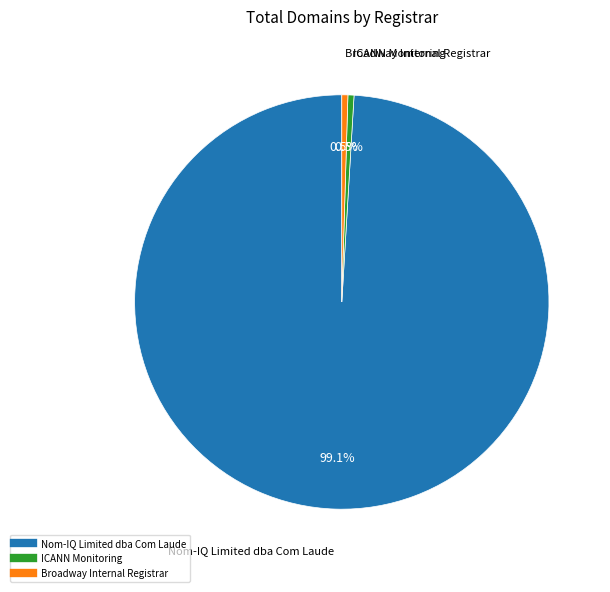

How many segments does this pie chart have?

3